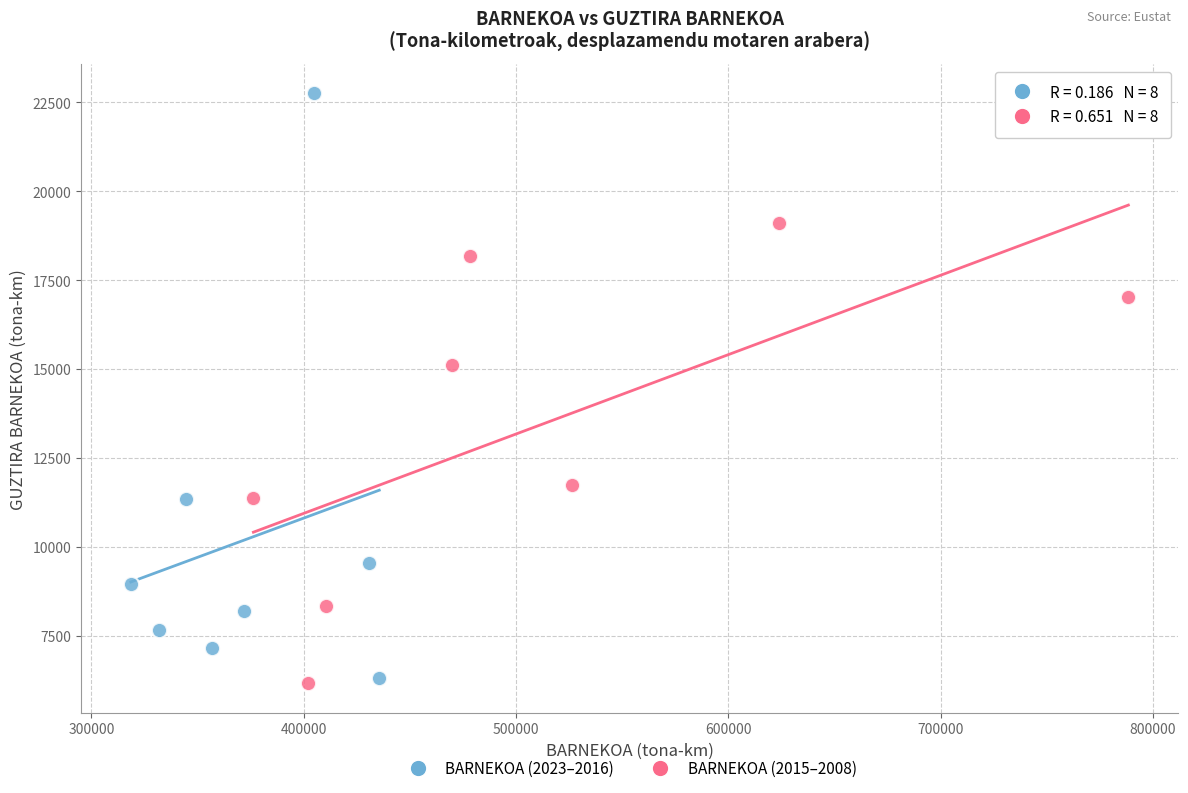

Which series has the widest spread of Y values?

BARNEKOA (2023–2016)